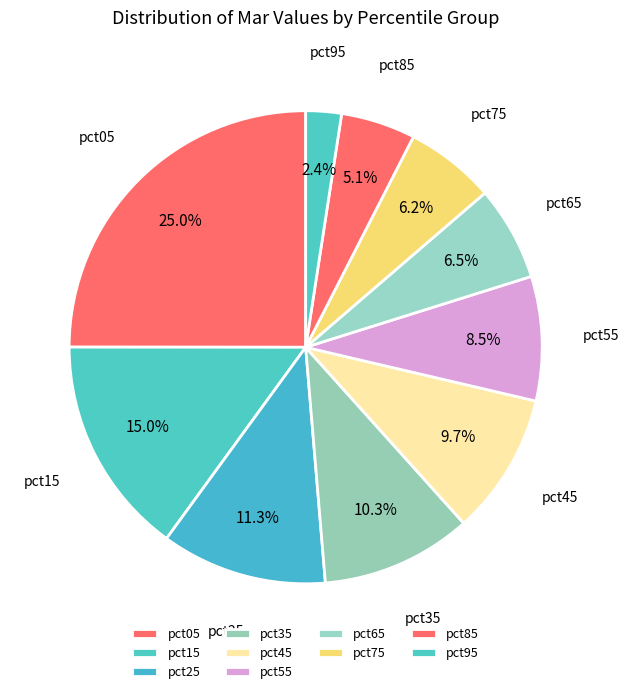

To the nearest percent, what is the combined percentage of pct25 and pct55?

20%